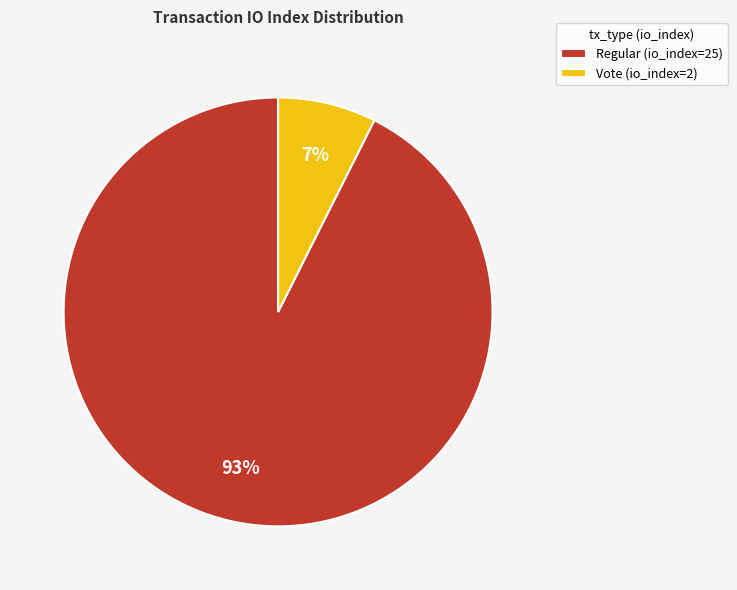

Do Vote (io_index=2) and Regular (io_index=25) together represent more than half of the pie?

Yes